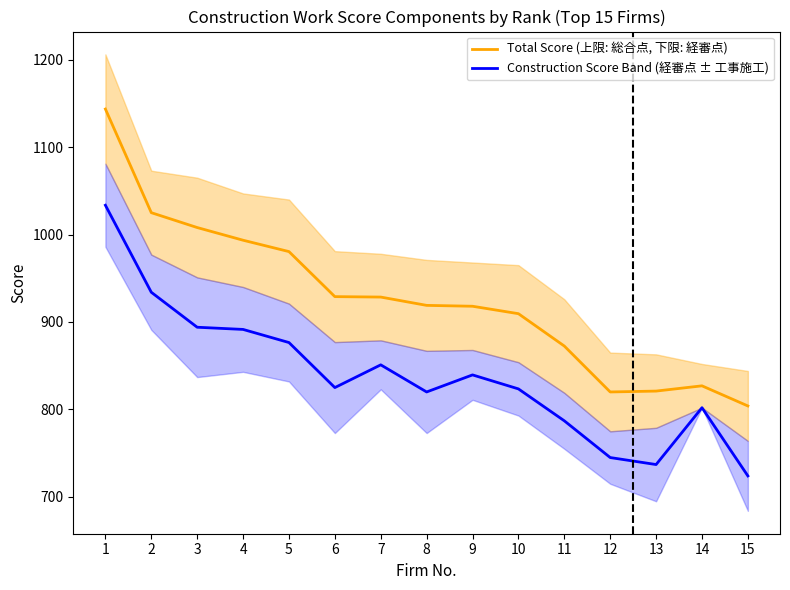

What is the sum of the Construction Score Band (経審点 ± 工事施工) values at 14 and 5?

1678.5